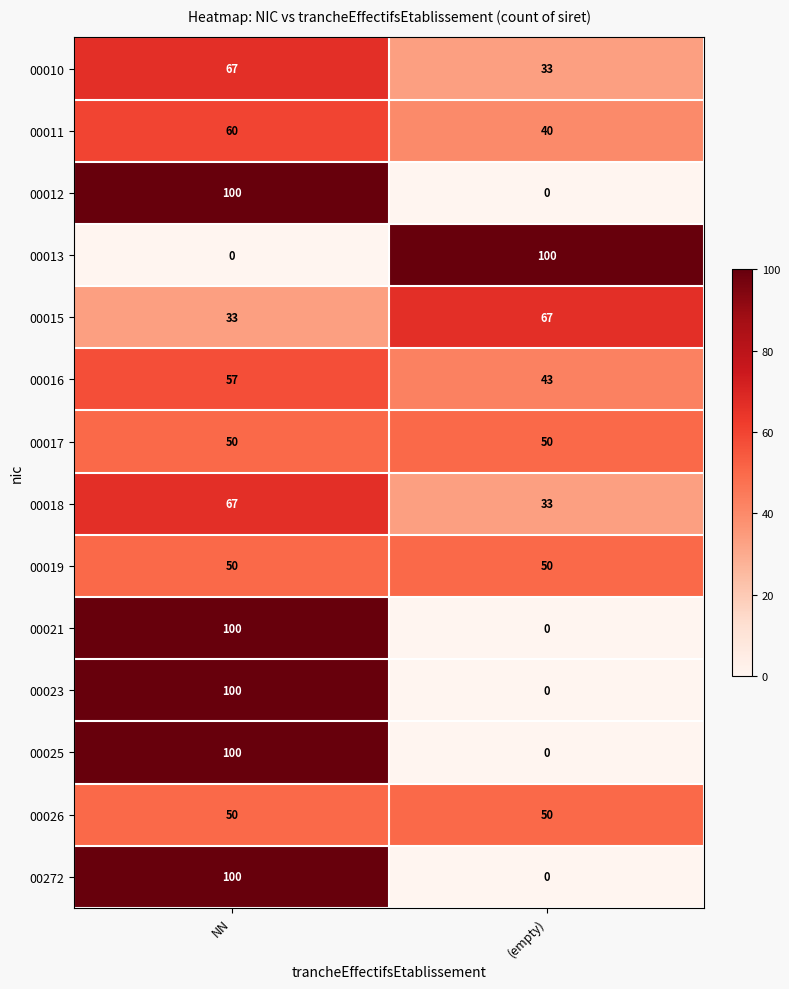

What is the greatest value displayed?

100